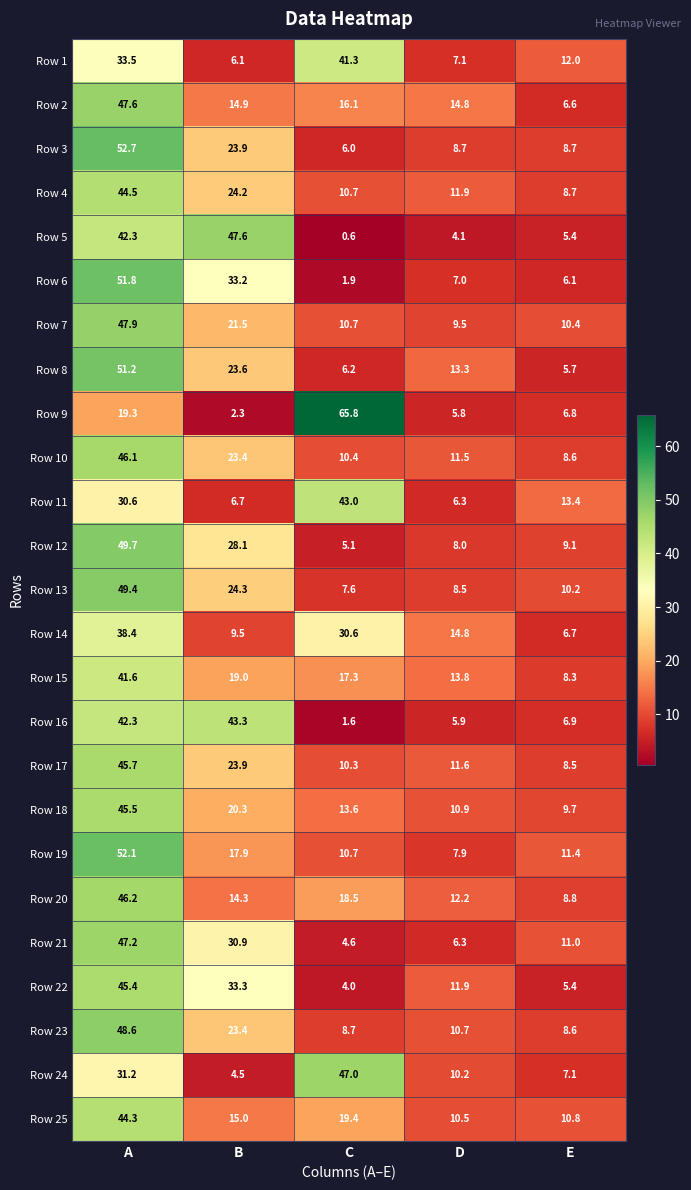

What value does the Row 19 series have at A?

52.1